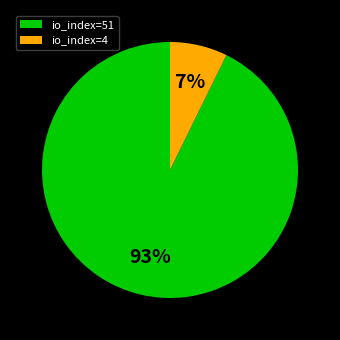

To the nearest percent, what is the average slice percentage?

50%